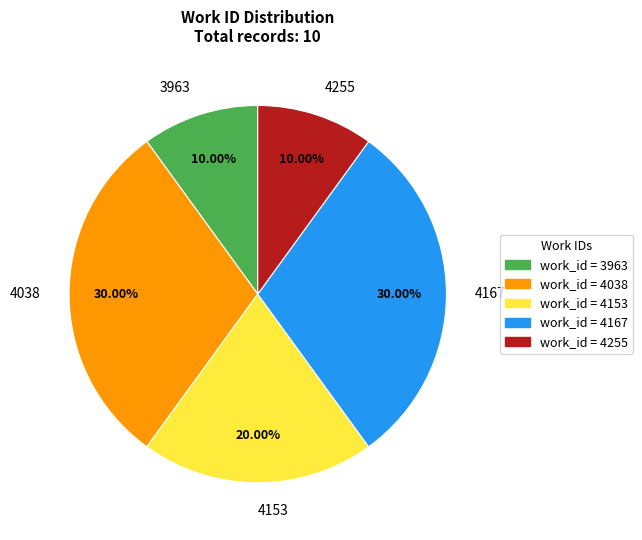

To the nearest percent, what is the difference between the largest and smallest slice percentages?

20%